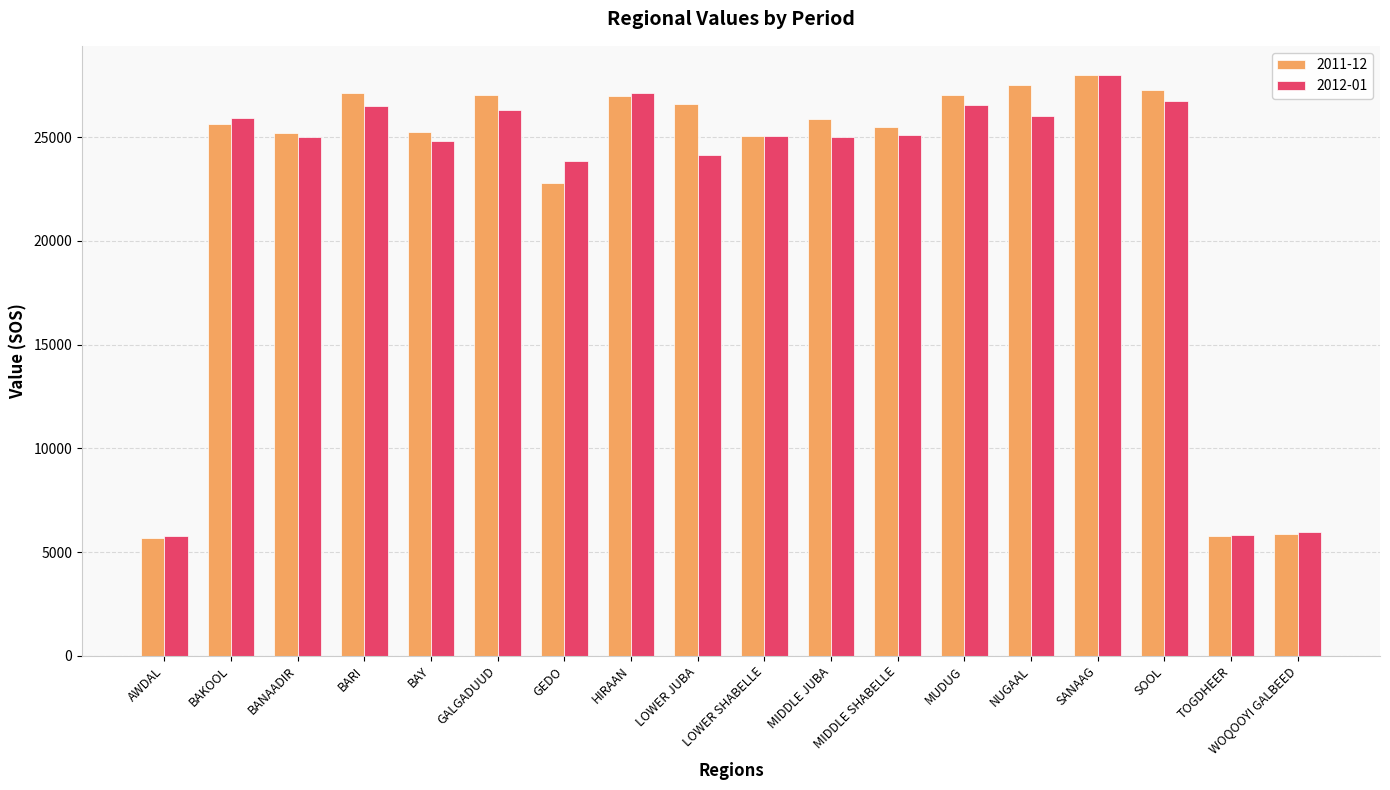

How many series are shown in this chart?

2